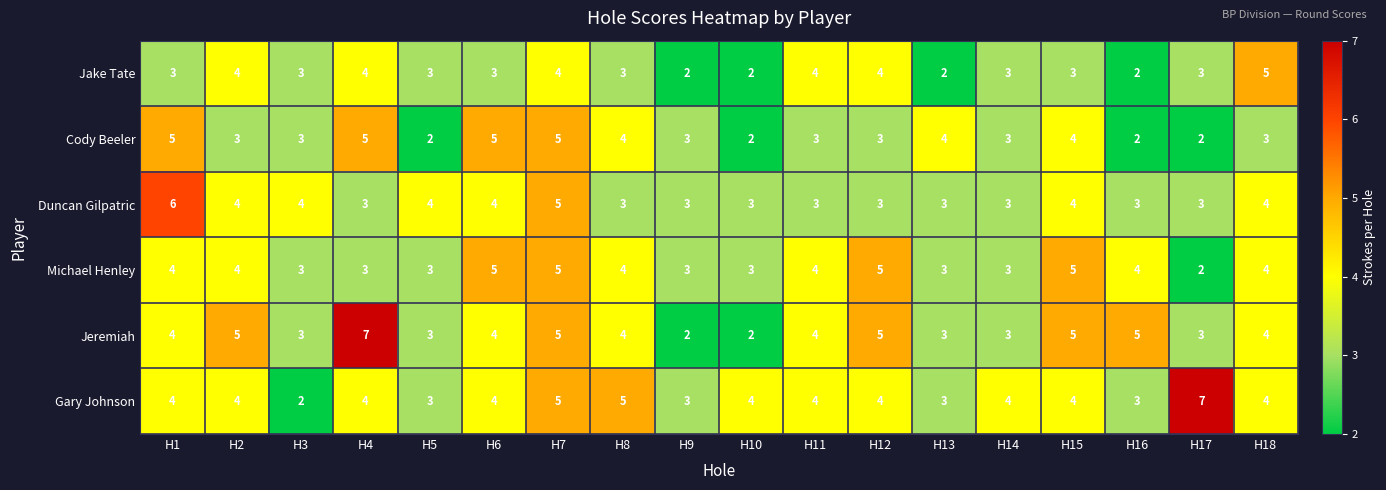

What is the sum of the Duncan Gilpatric values at H8 and H12?

6